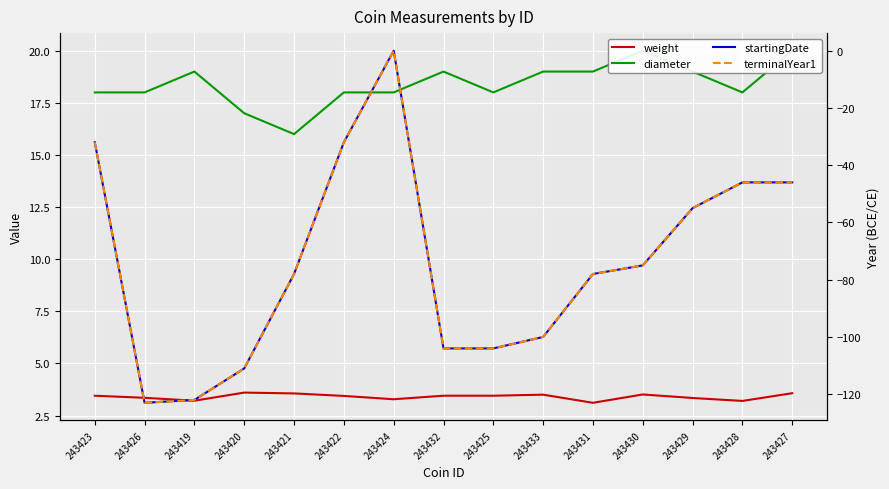

At which label does terminalYear1 first exceed -78?

243423